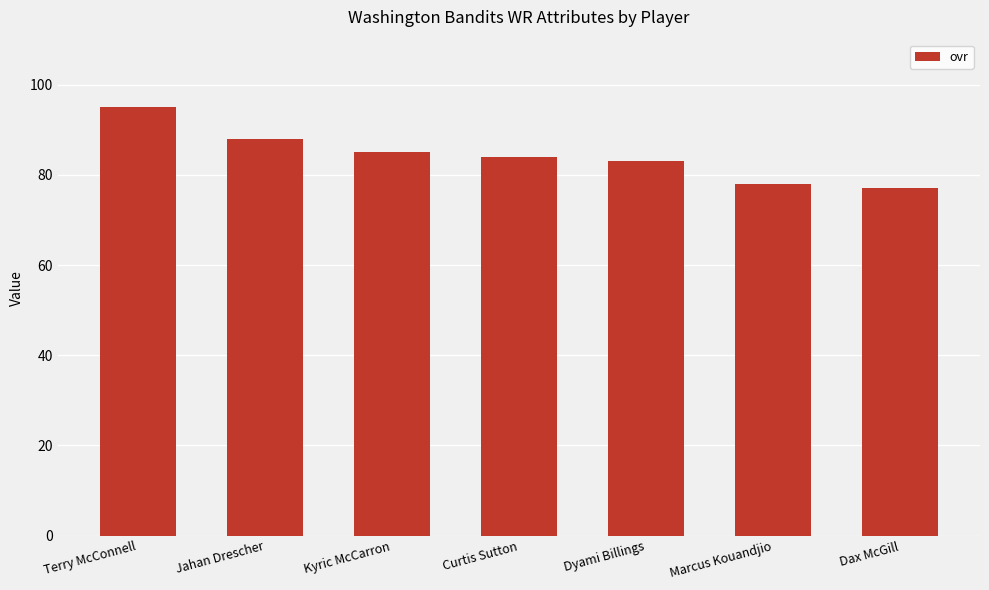

List the labels in order of value, smallest first.

Dax McGill, Marcus Kouandjio, Dyami Billings, Curtis Sutton, Kyric McCarron, Jahan Drescher, Terry McConnell